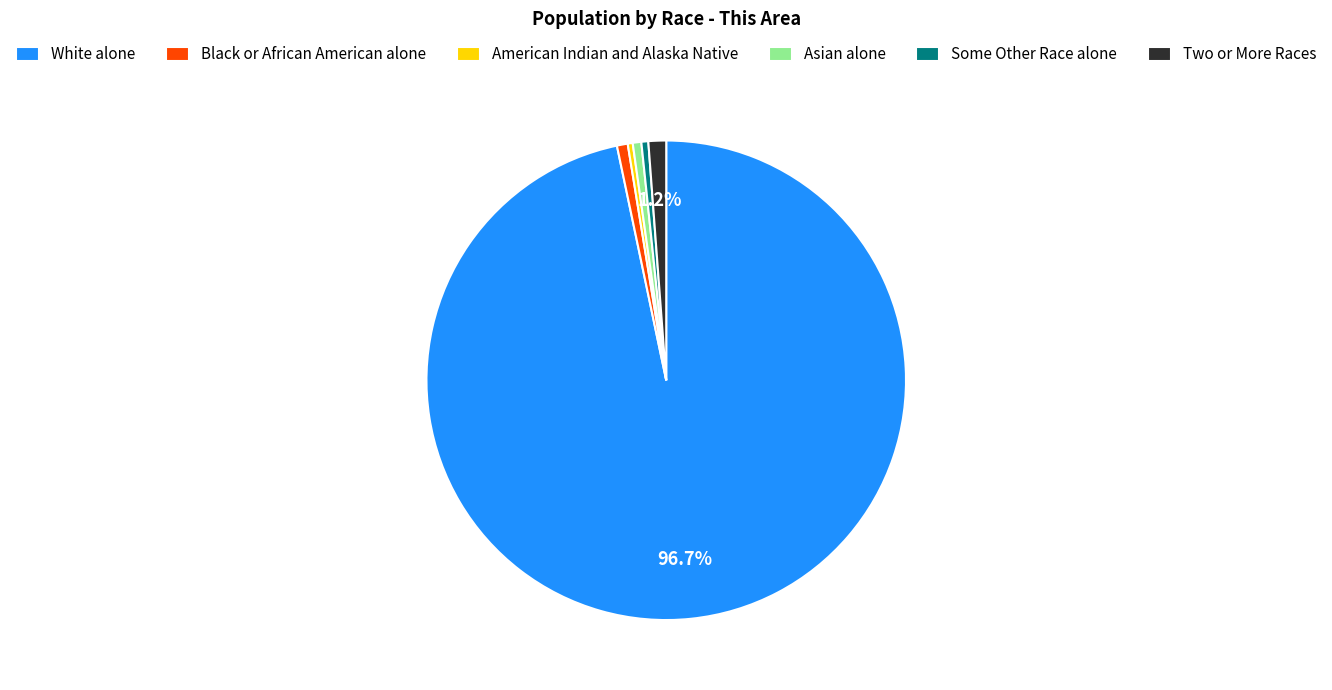

What percentage is the Two or More Races slice, to the nearest percent?

1%